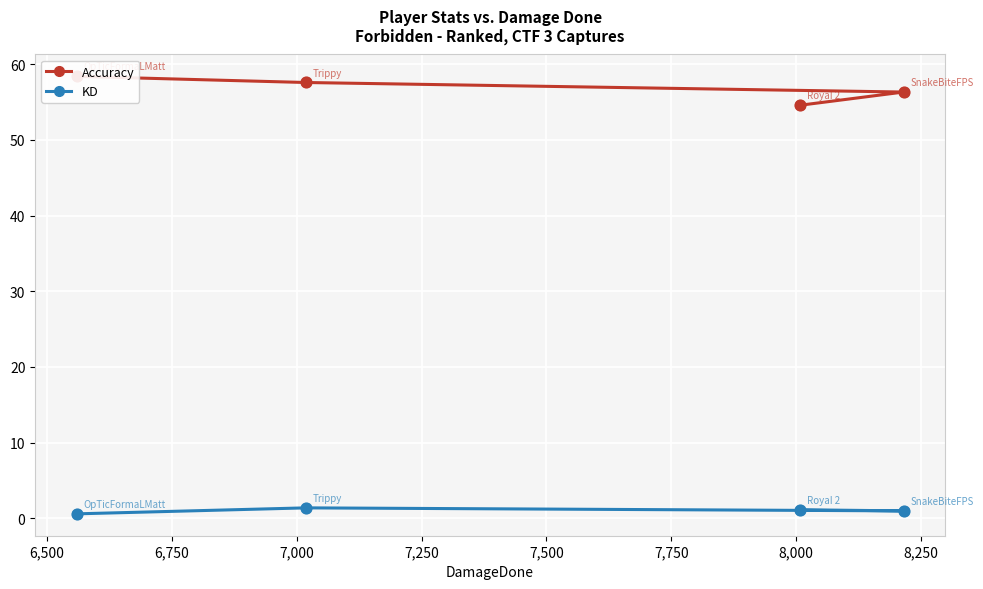

At how many categories does at least one series exceed 43?

4